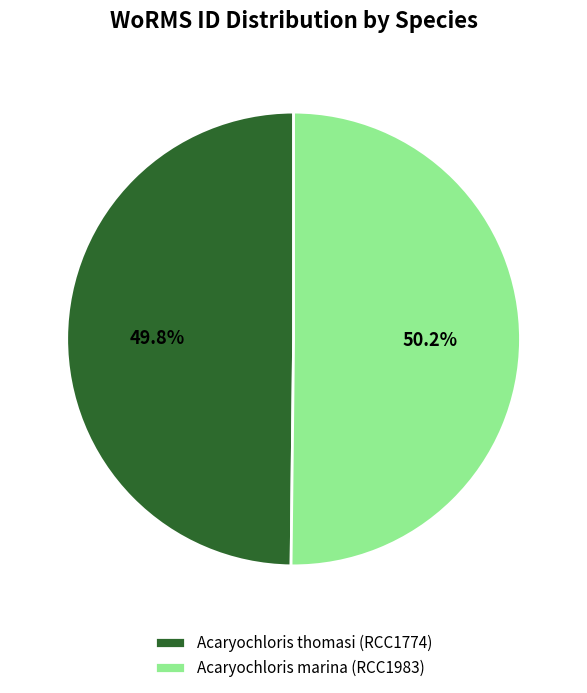

To the nearest percent, what portion does Acaryochloris thomasi (RCC1774) represent?

50%